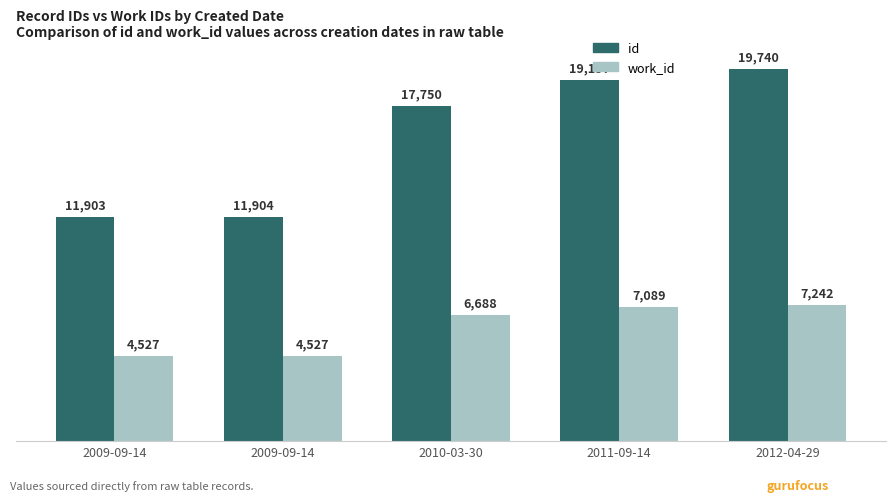

At which label does id first exceed 17750?

2011-09-14